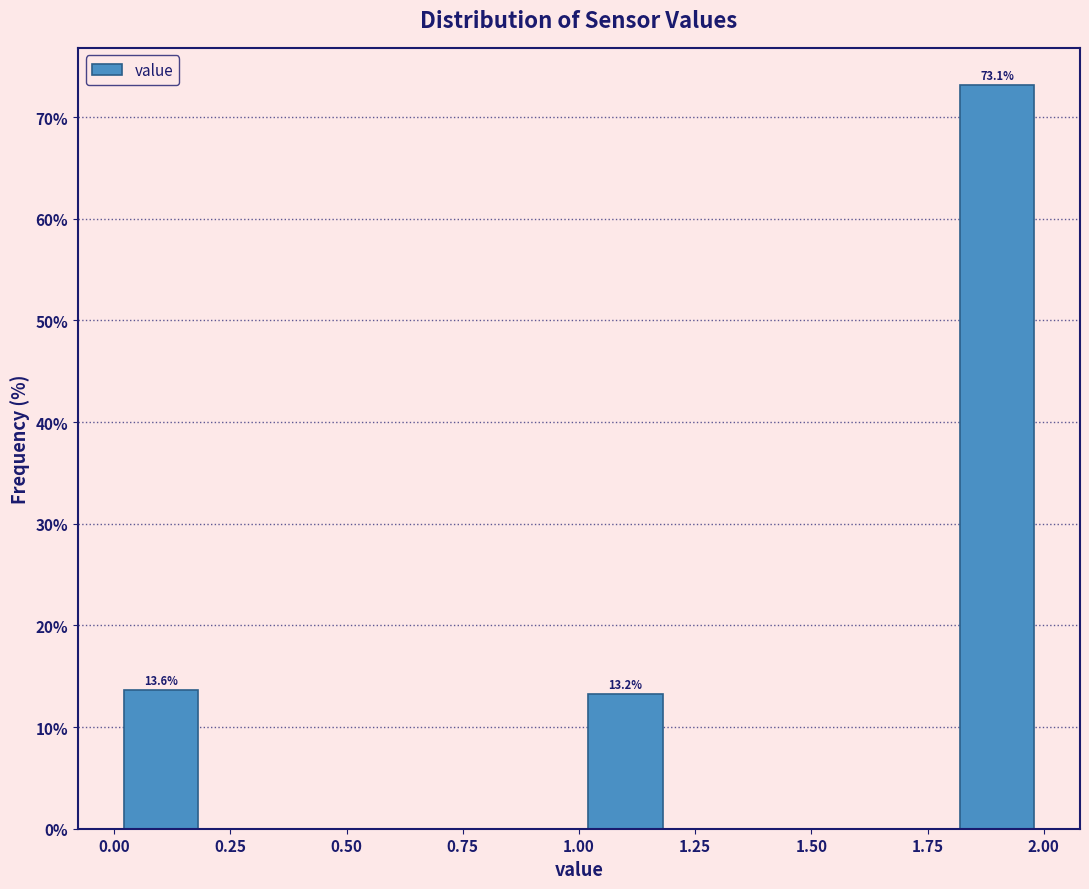

Over which range of the x-axis is the bar tallest?

1.8 to 2.0